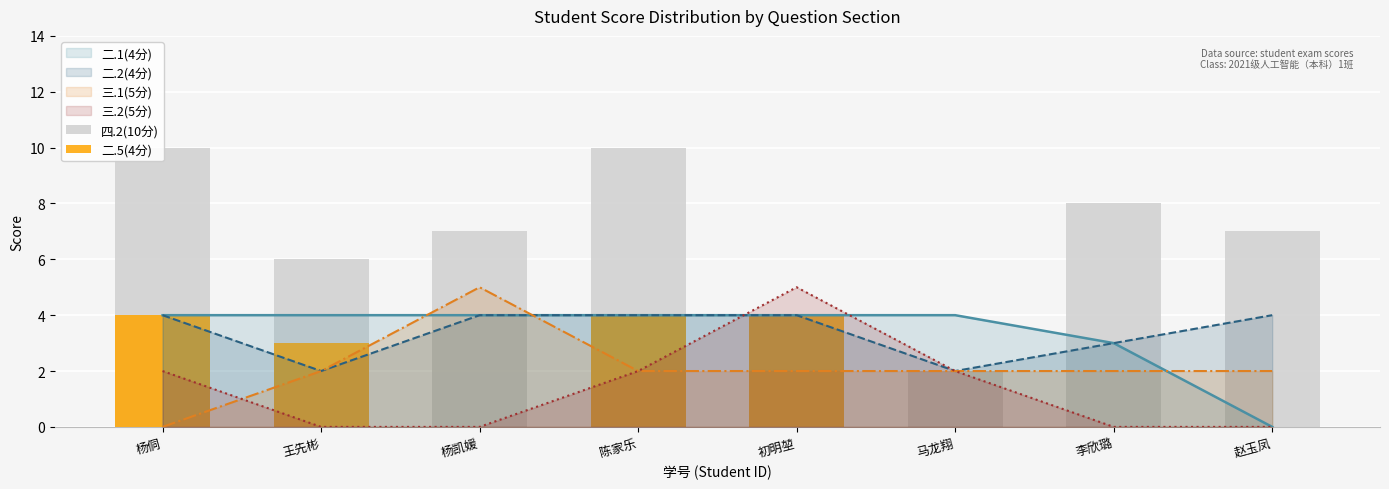

True or false: 二.5(4分) has a value of 2 at 王先彬.

False